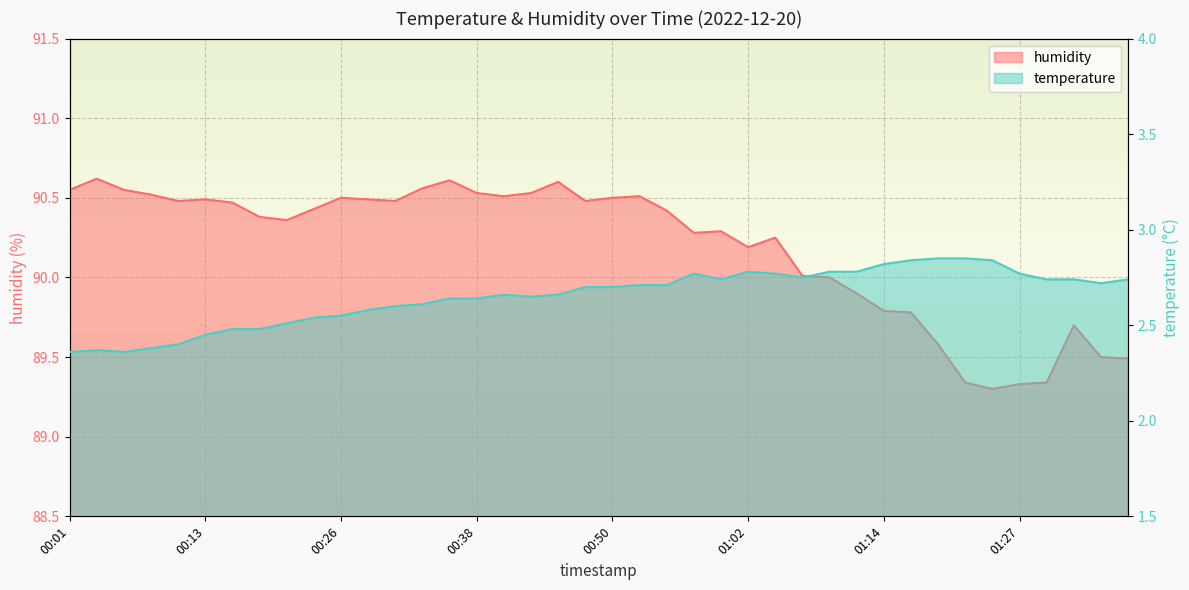

What is the difference between the second highest and second lowest values in the temperature series?

0.5